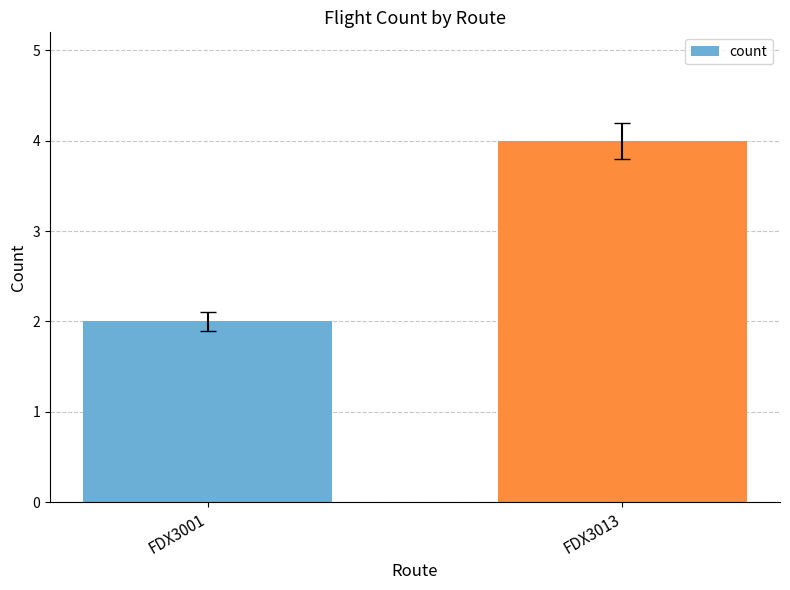

How many bars are there in total?

2